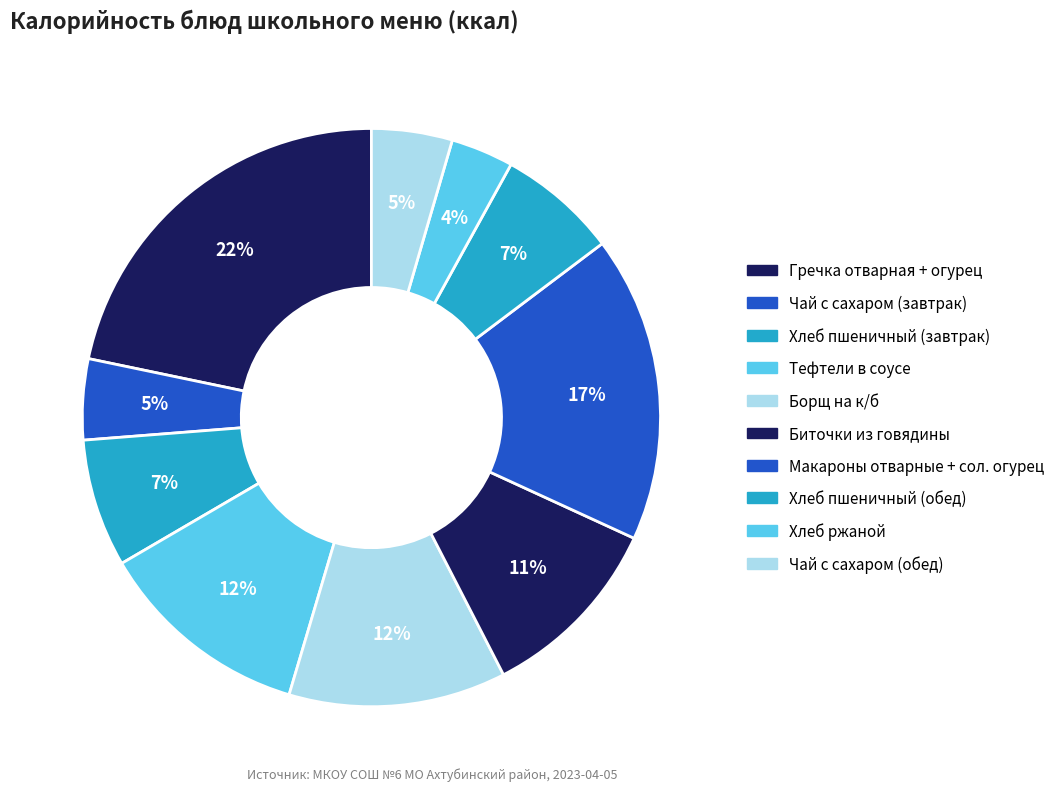

How many slices are in this pie chart?

10